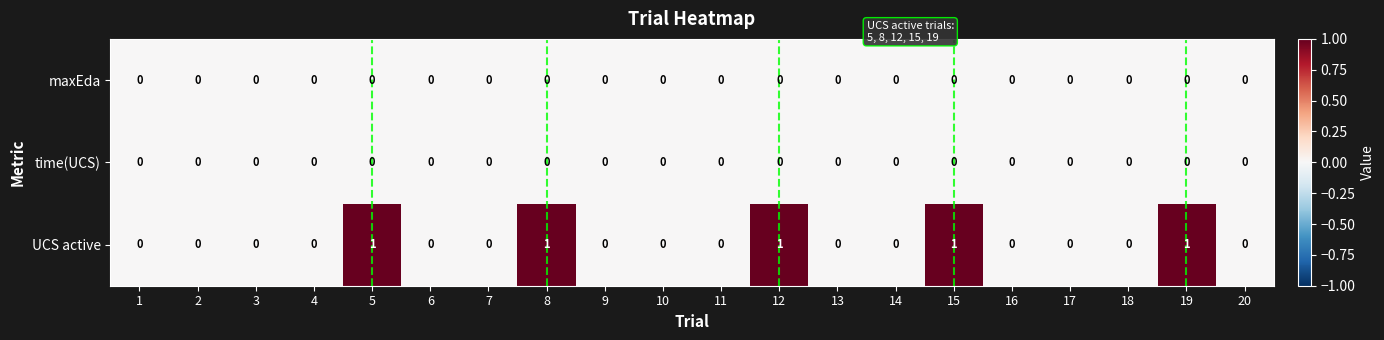

Is the value of UCS active at 5 greater than the value of maxEda at 19?

Yes